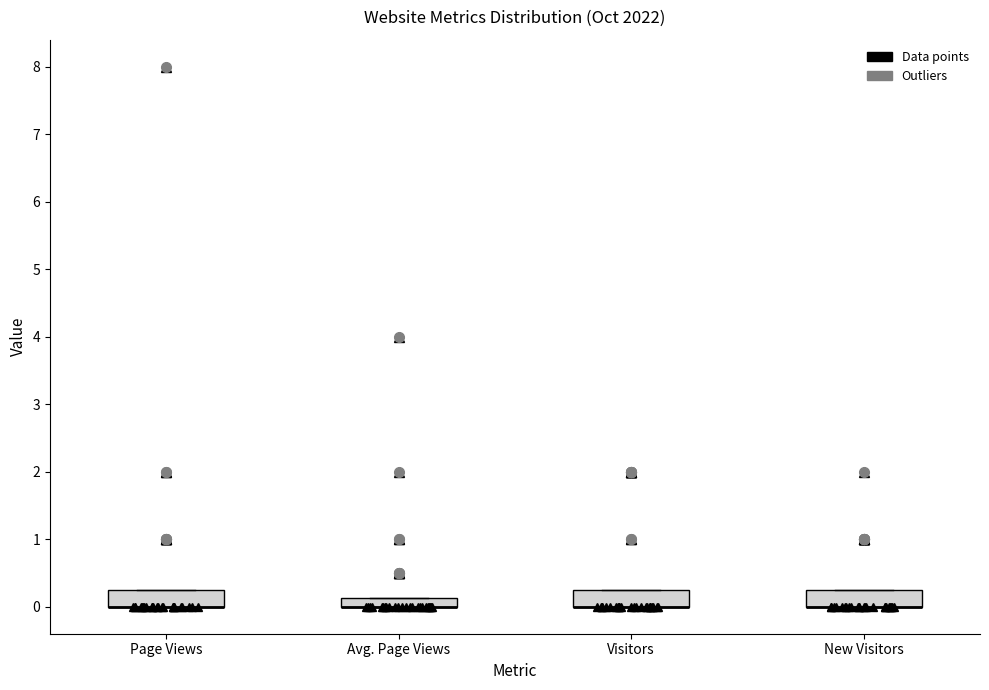

Where is the lower edge of the box for Visitors on the y-axis? The values are not printed on the chart, so give them approximately, as read against the axis.

0.0